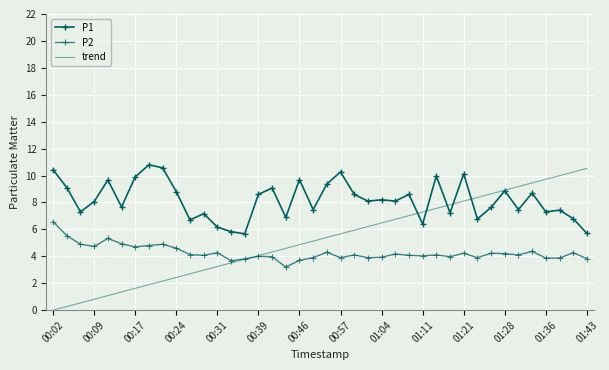

Where do P1 and trend first cross each other?

26 and 27